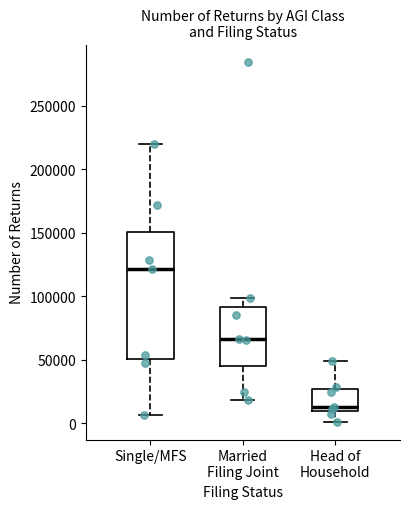

Reading left to right, transcribe this box plot: for each box, give where its median line is, the range the box spans, and where its two whiskers end, as read against the y-axis. The values are not printed on the chart, so give them approximately, as read against the axis.

Single/MFS: median 120000, box 50000 to 150000, whiskers 5000 to 220000
Married Filing Joint: median 65000, box 45000 to 90000, whiskers 20000 to 100000
Head of Household: median 15000, box 10000 to 25000, whiskers 0 to 50000